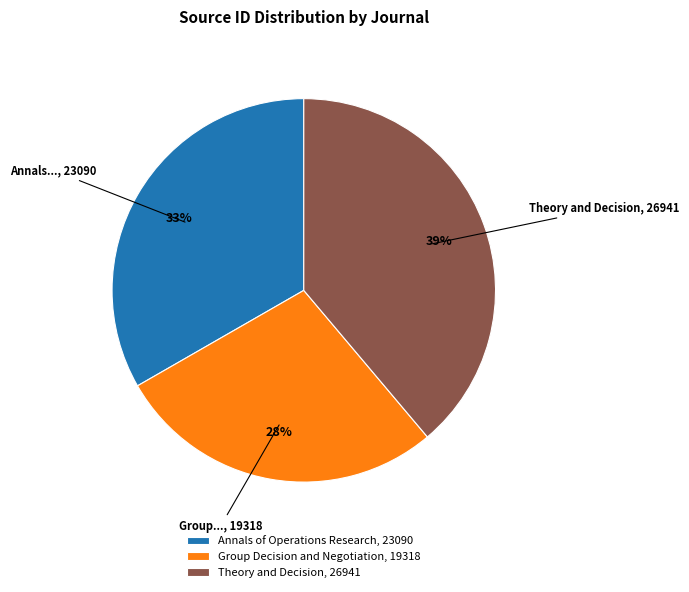

Is it true that Theory and Decision is 49% of the pie?

False